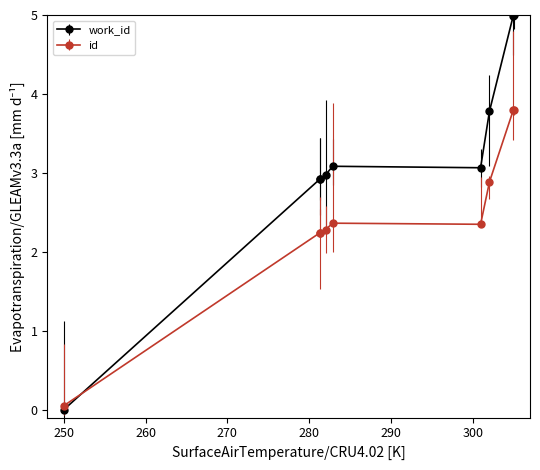

List the series in order of their peak value, highest first.

work_id, id